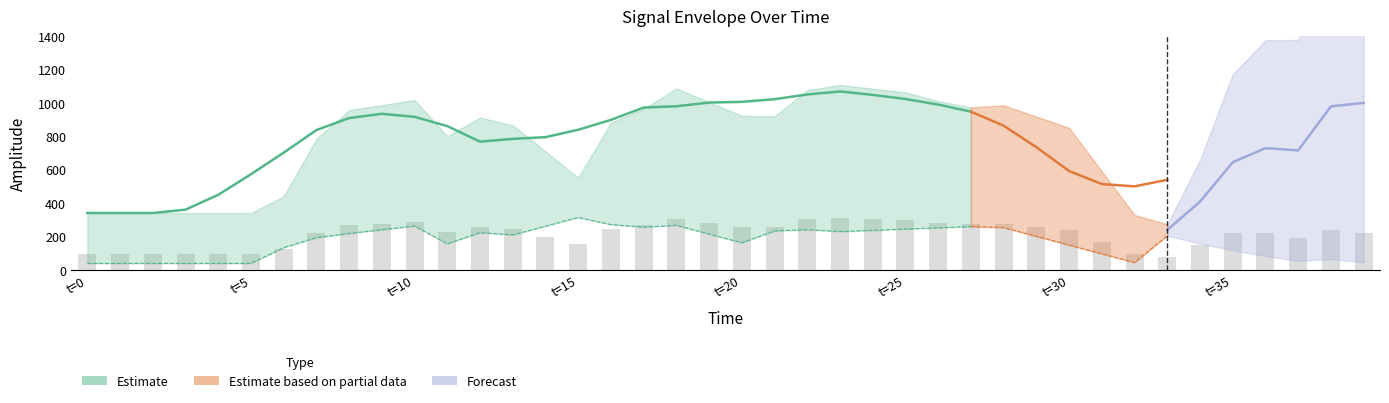

Where does the AU_interp series first go above 208?

8